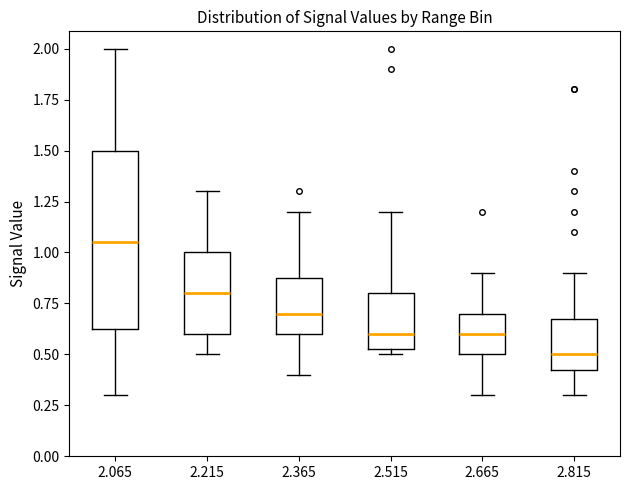

Where does the median line of the box at x = 2.665 sit on the y-axis? The values are not printed on the chart, so give them approximately, as read against the axis.

0.60